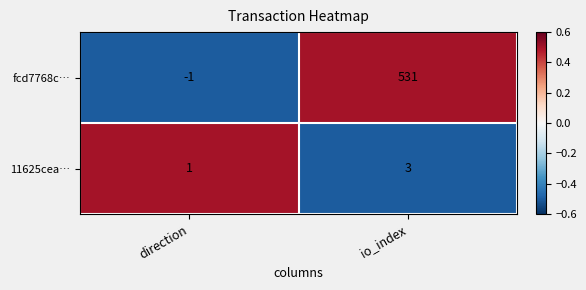

Is the value of fcd7768c… at io_index greater than the value of 11625cea… at io_index?

Yes